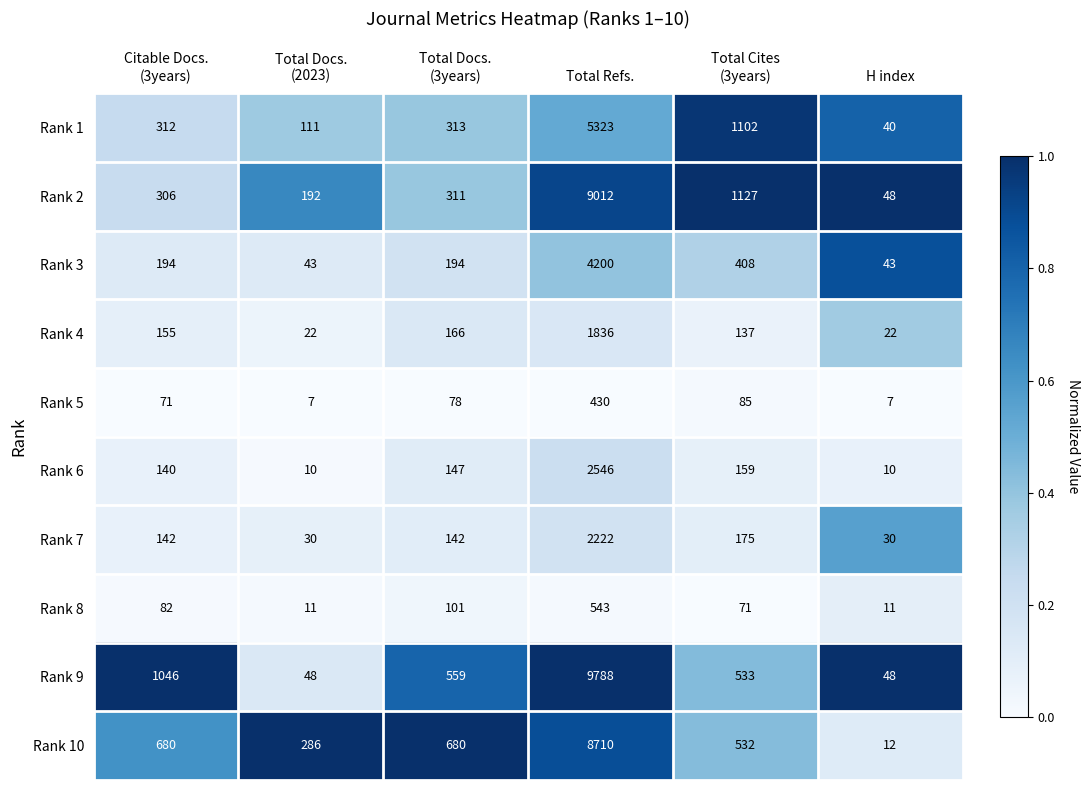

At Citable Docs.
(3years), list the series in order from smallest to largest.

Rank 5, Rank 8, Rank 6, Rank 7, Rank 4, Rank 3, Rank 2, Rank 1, Rank 10, Rank 9